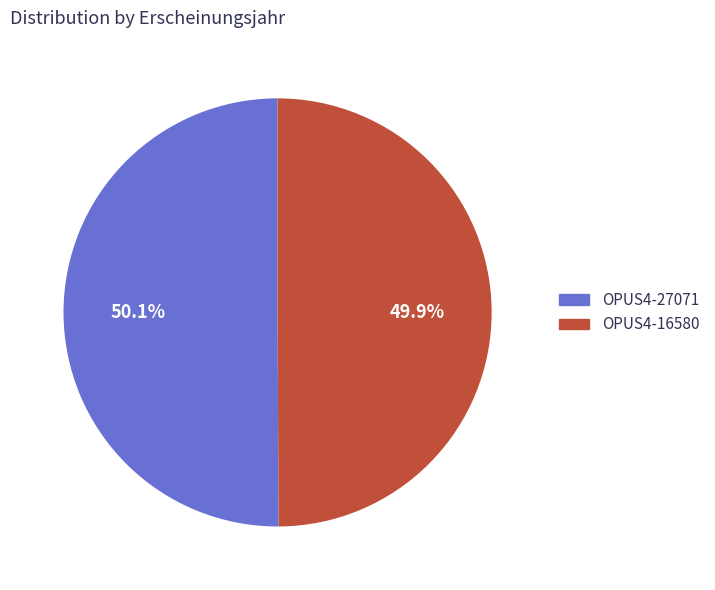

Approximately how many times larger is the value at OPUS4-16580 compared to OPUS4-27071?

1.0